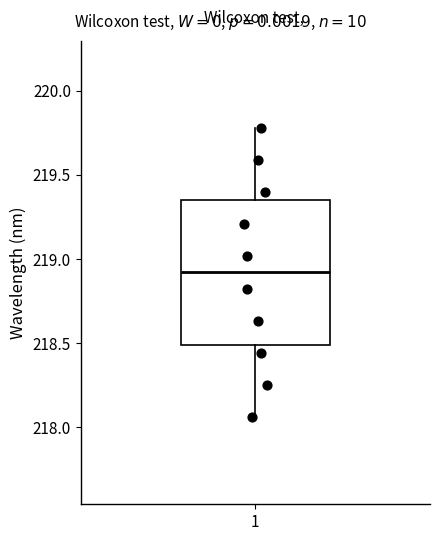

Transcribe this box plot: give where the median line is, the range the box spans, and where the two whiskers end, as read against the y-axis. The values are not printed on the chart, so give them approximately, as read against the axis.

median 218.90, box 218.50 to 219.35, whiskers 218.05 to 219.80